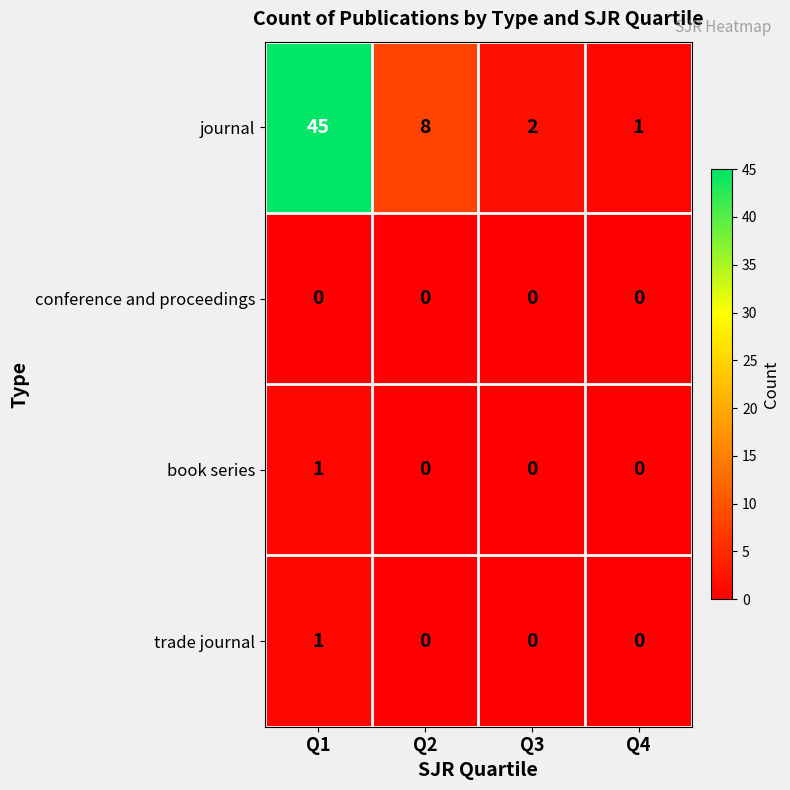

Reading left to right, extract all data points from this chart.

journal: Q1=45	Q2=8	Q3=2	Q4=1
conference and proceedings: Q1=0	Q2=0	Q3=0	Q4=0
book series: Q1=1	Q2=0	Q3=0	Q4=0
trade journal: Q1=1	Q2=0	Q3=0	Q4=0